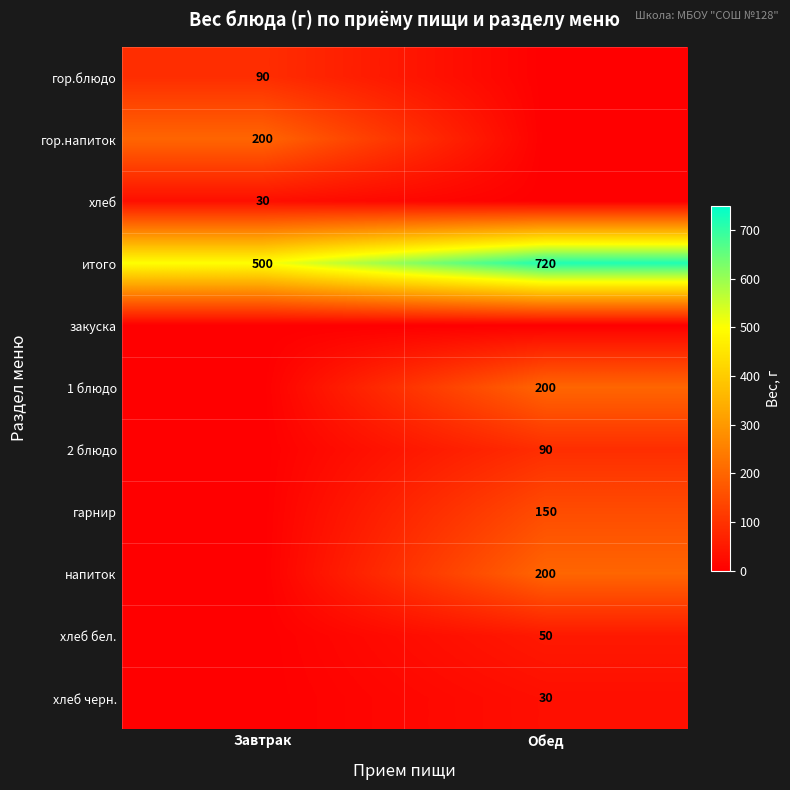

How many series are shown in this chart?

11